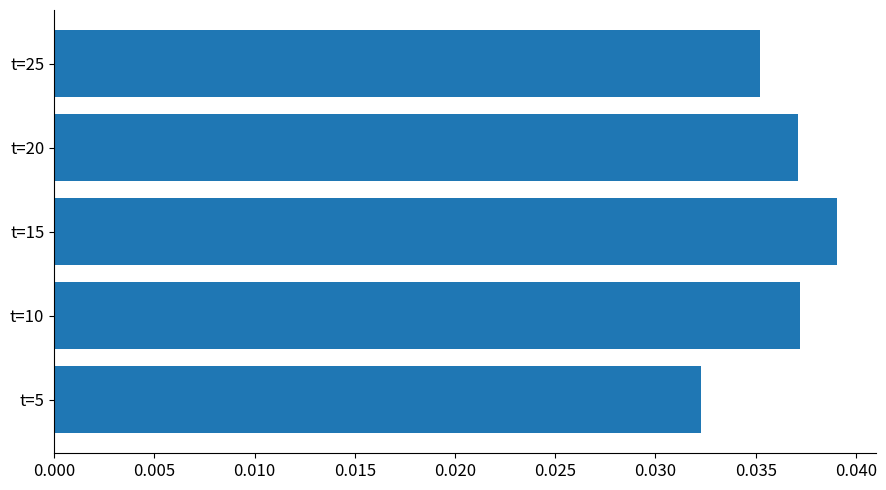

Between t=5 and t=10, which is larger?

t=10